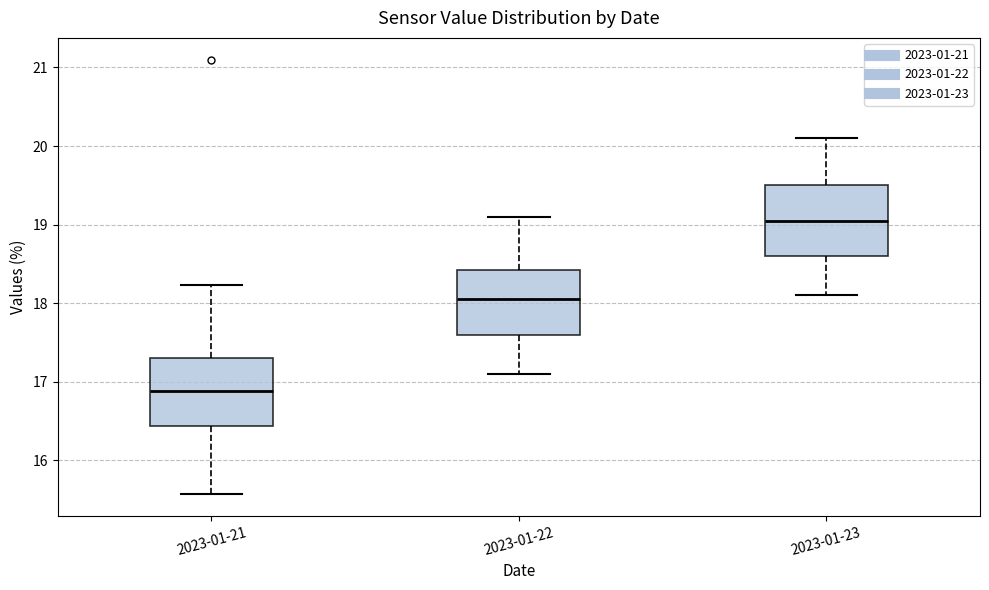

Which box's median line is the lowest?

2023-01-21